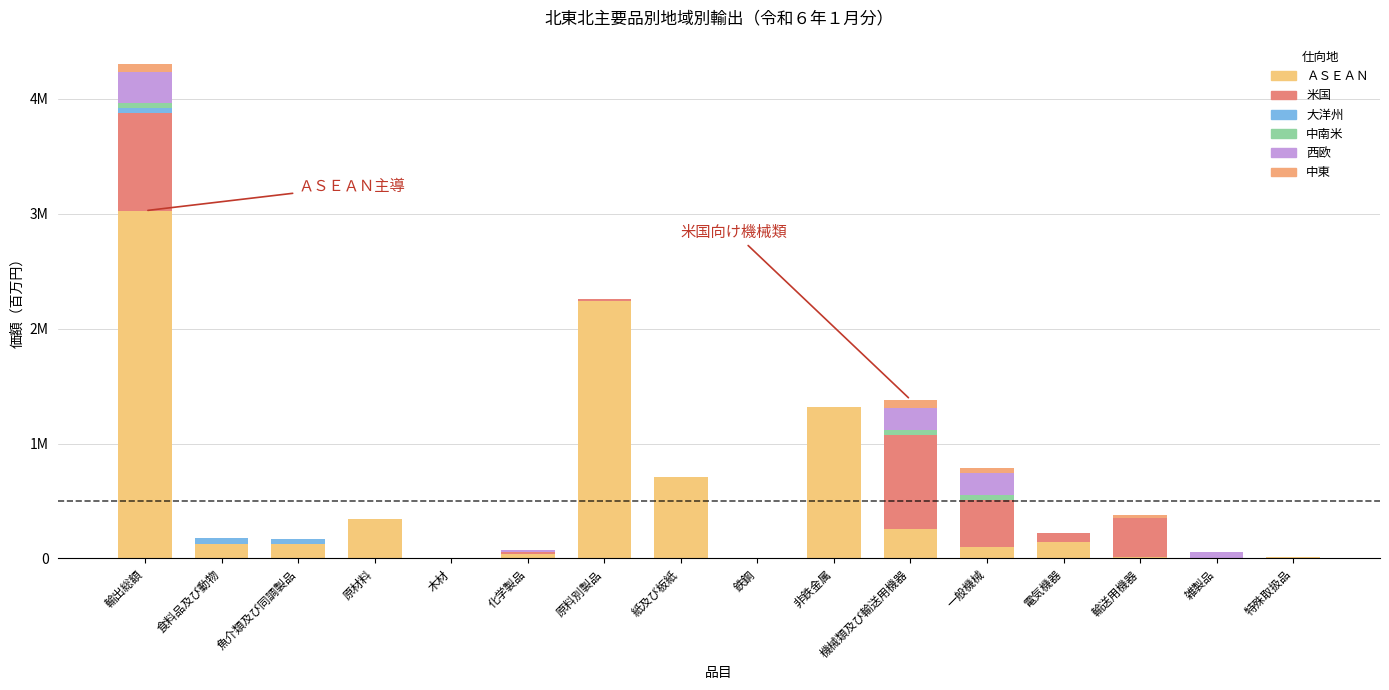

Are the bars grouped side by side (vs. stacked)?

No